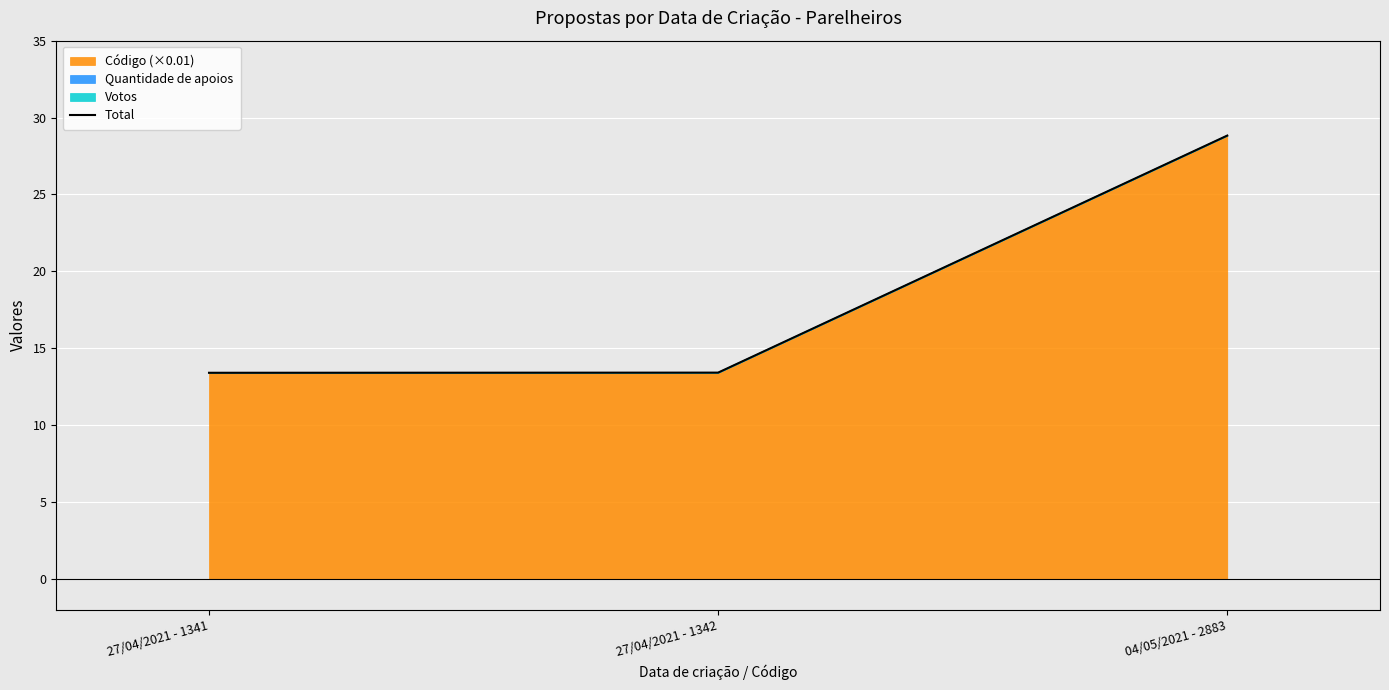

What is the difference between the maximum and minimum values?

15.4